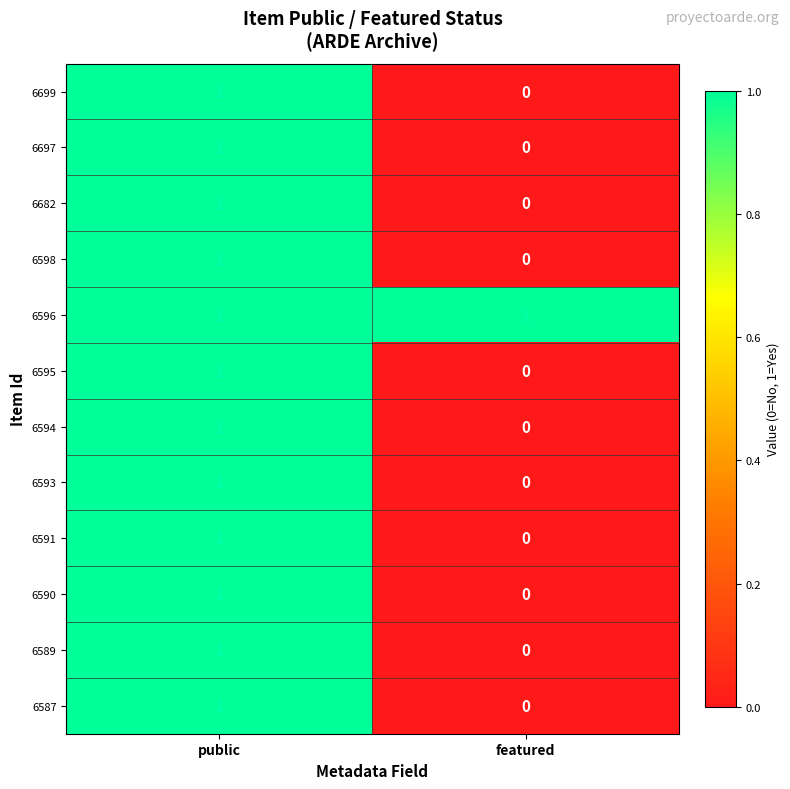

Reading left to right, transcribe all the data shown in this chart.

6699: public=1	featured=0
6697: public=1	featured=0
6682: public=1	featured=0
6598: public=1	featured=0
6596: public=1	featured=1
6595: public=1	featured=0
6594: public=1	featured=0
6593: public=1	featured=0
6591: public=1	featured=0
6590: public=1	featured=0
6589: public=1	featured=0
6587: public=1	featured=0